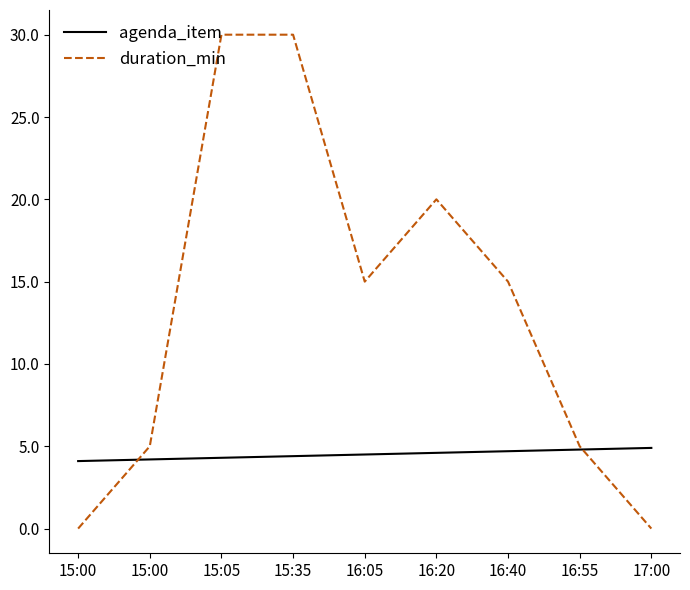

How many duration_min values are between 5 and 20?

5